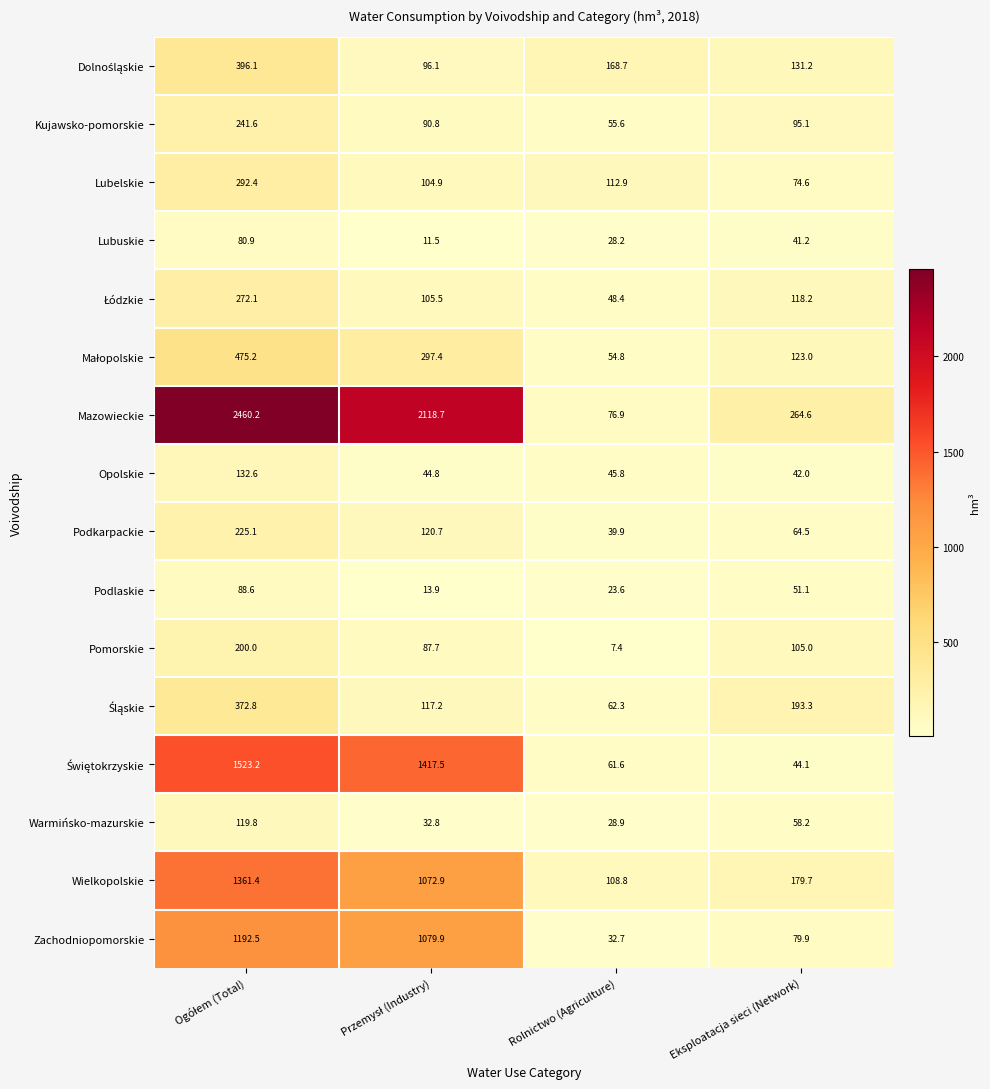

What is the total value across all series at Eksploatacja sieci (Network)?

1665.7